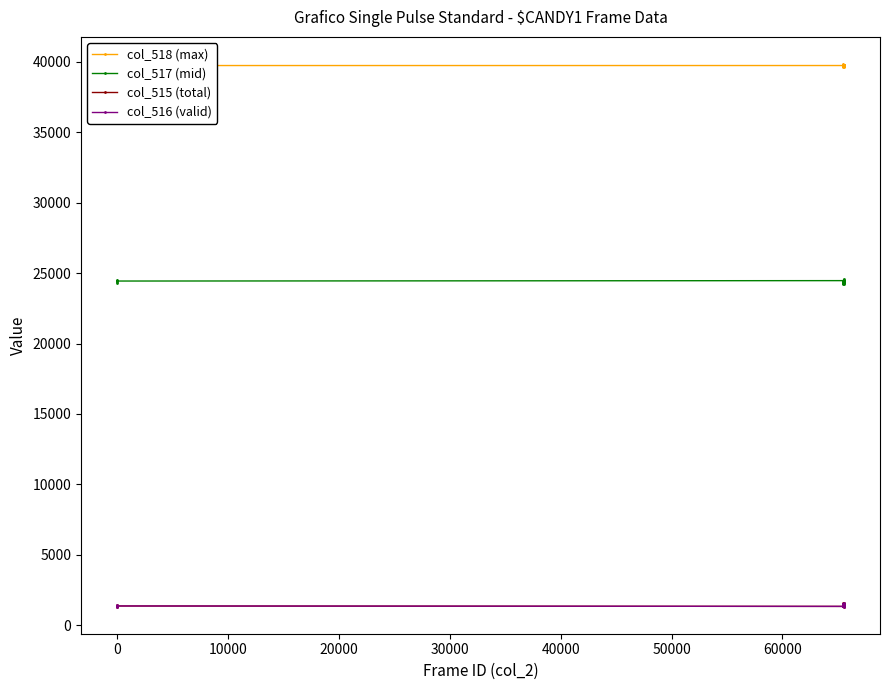

Which series has the largest total across all categories?

col_518 (max)